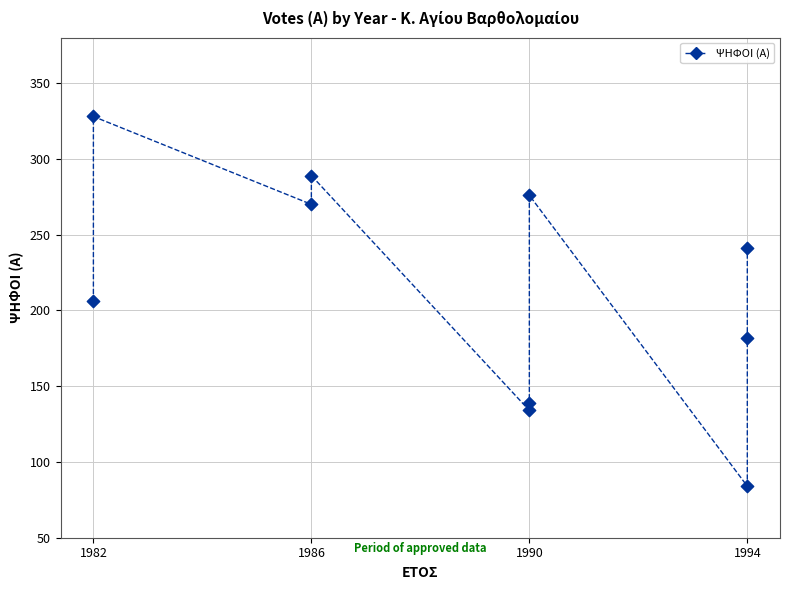

What is the range of Y values (max minus min)?

244